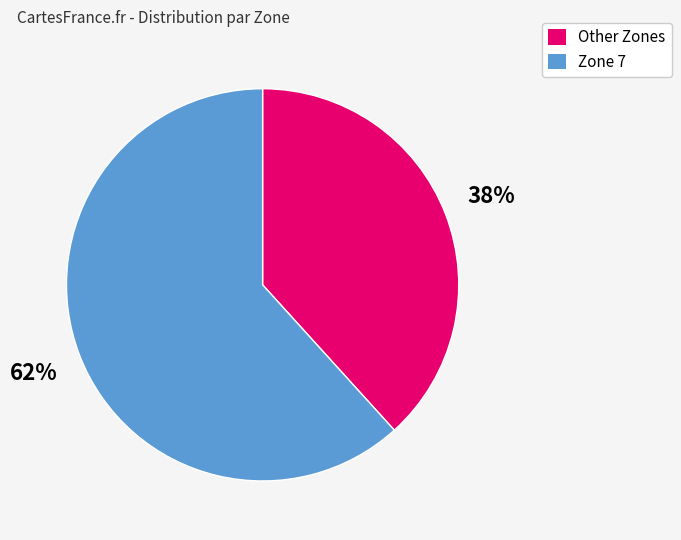

Is there a majority slice in this chart?

Yes